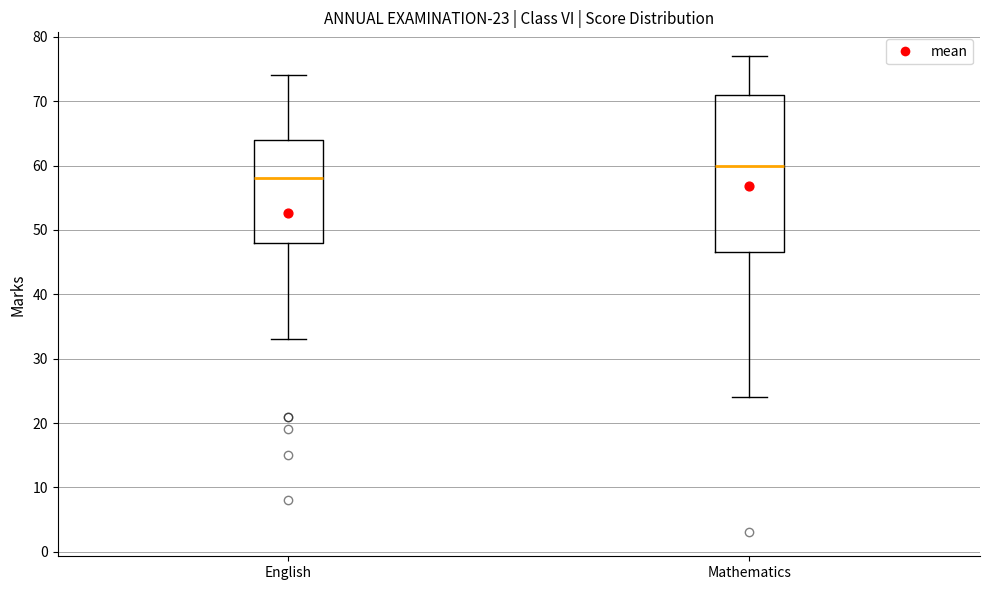

Comparing the boxes themselves (not the whiskers), which one is the tallest?

Mathematics